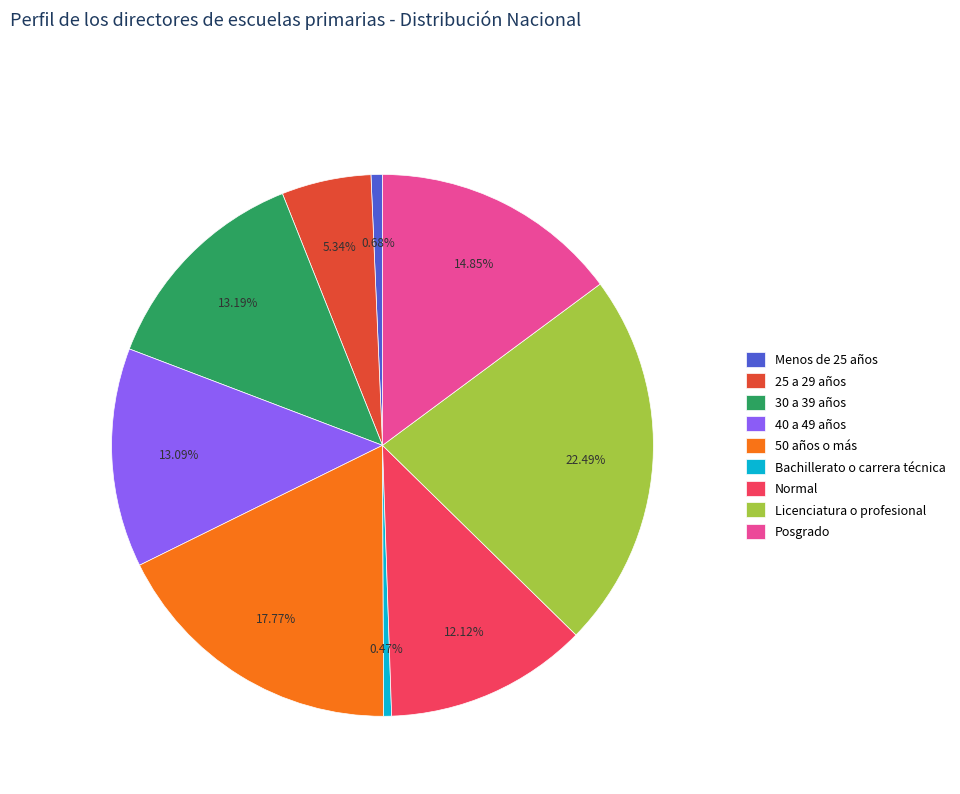

What is the largest slice in the pie chart?

Licenciatura o profesional